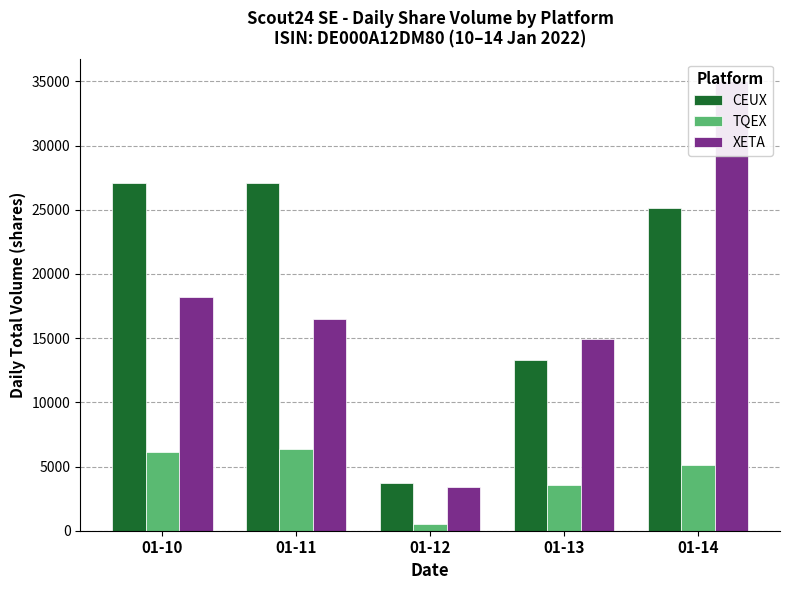

The XETA series shows 46731 at 01-14. True or false?

False